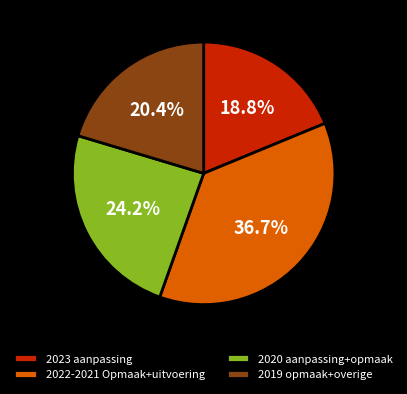

What is the smallest slice in the pie chart?

2023 aanpassing